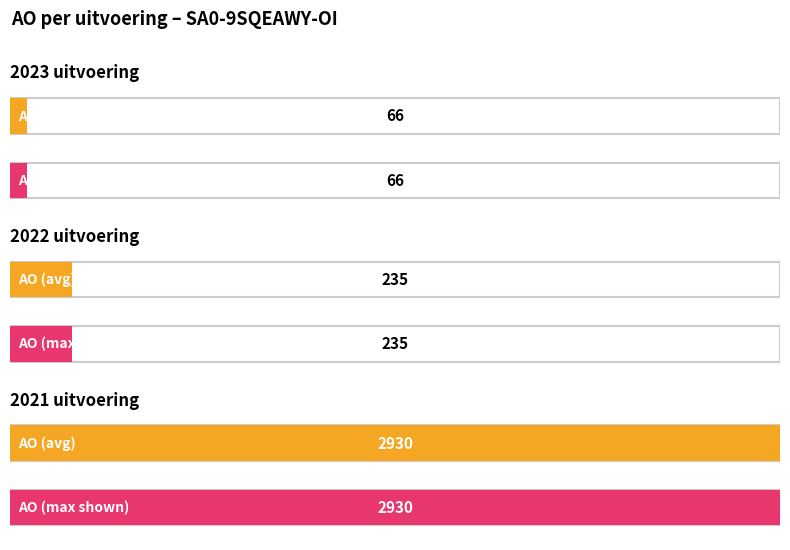

Is it true that the value at 2021 uitvoering is 2930?

True